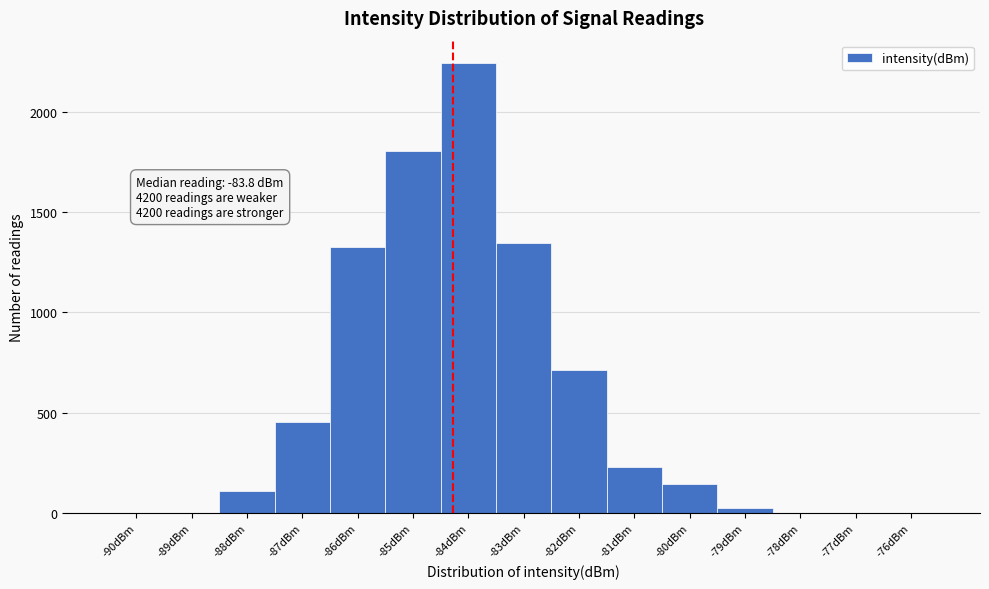

The chart shows a value of 345 at -82dBm. True or false?

False